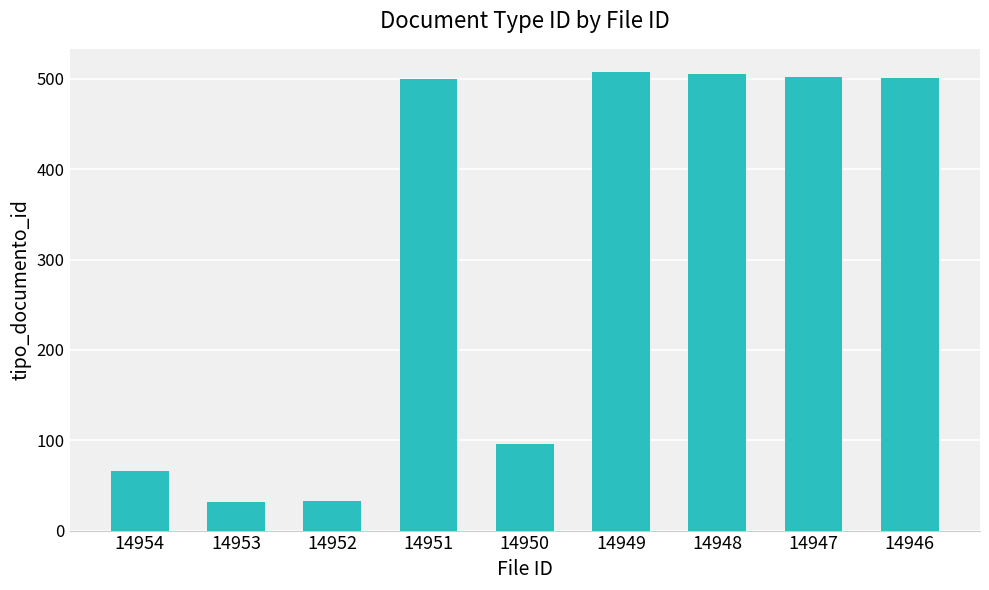

What is the change in value from 14953 to 14951?

+468